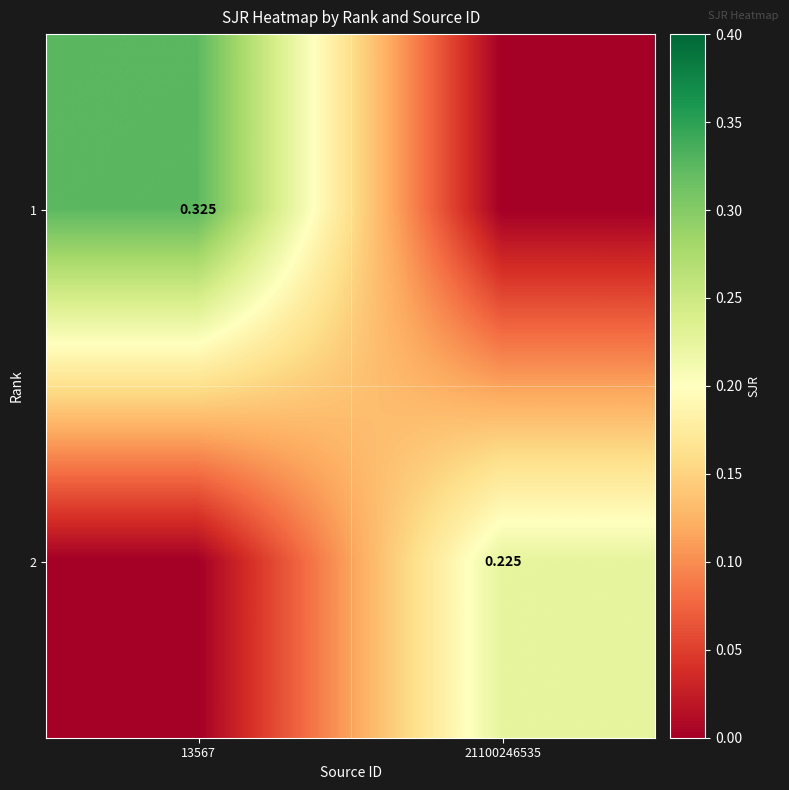

The value of 1 at 13567 is 0.3. True or false?

True